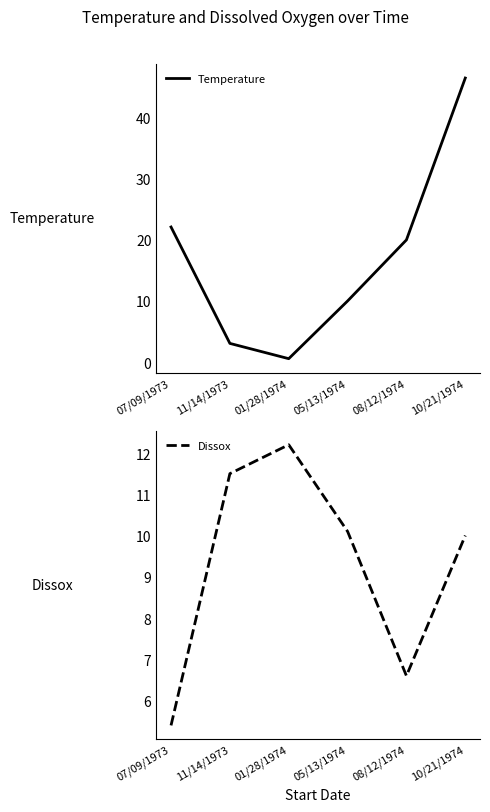

What is the value of the Temperature point at the 6th from the left?

46.5